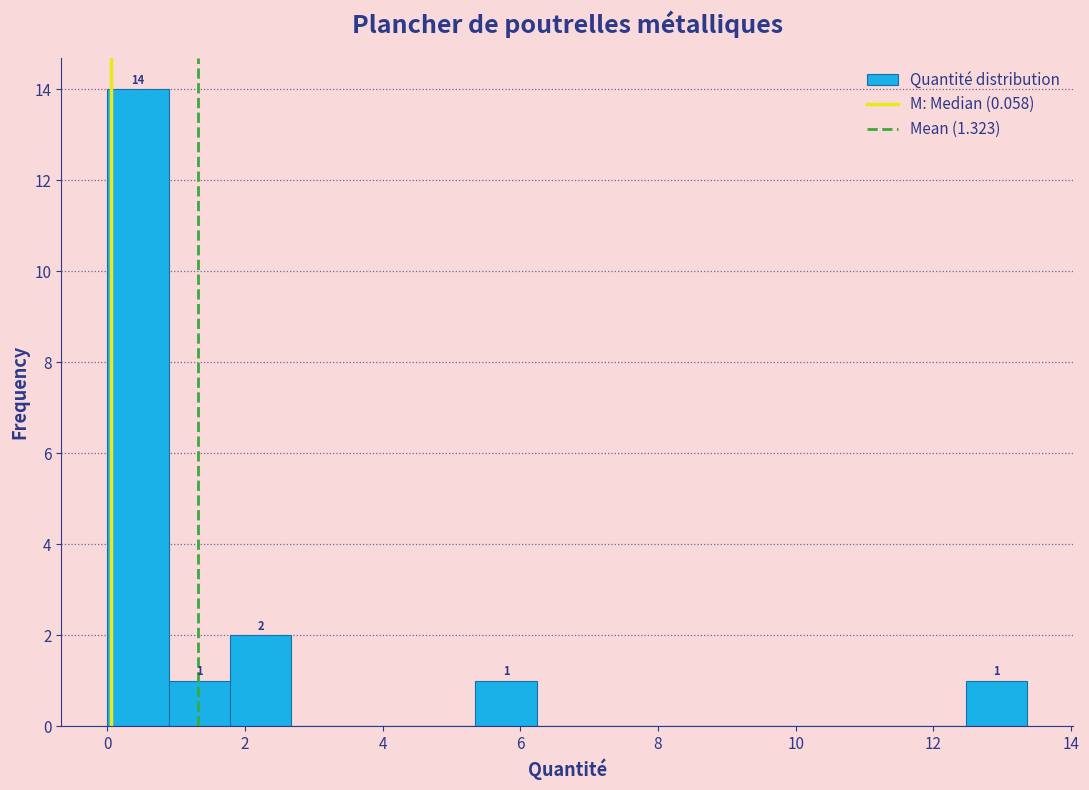

Which range on the x-axis has the tallest bar?

0.0 to 0.8